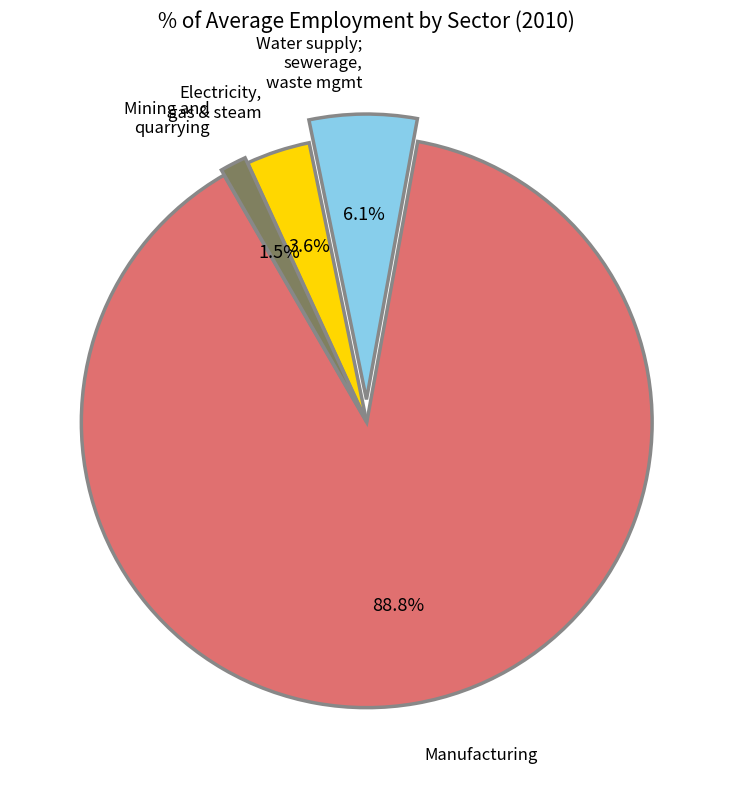

How many segments does this pie chart have?

4